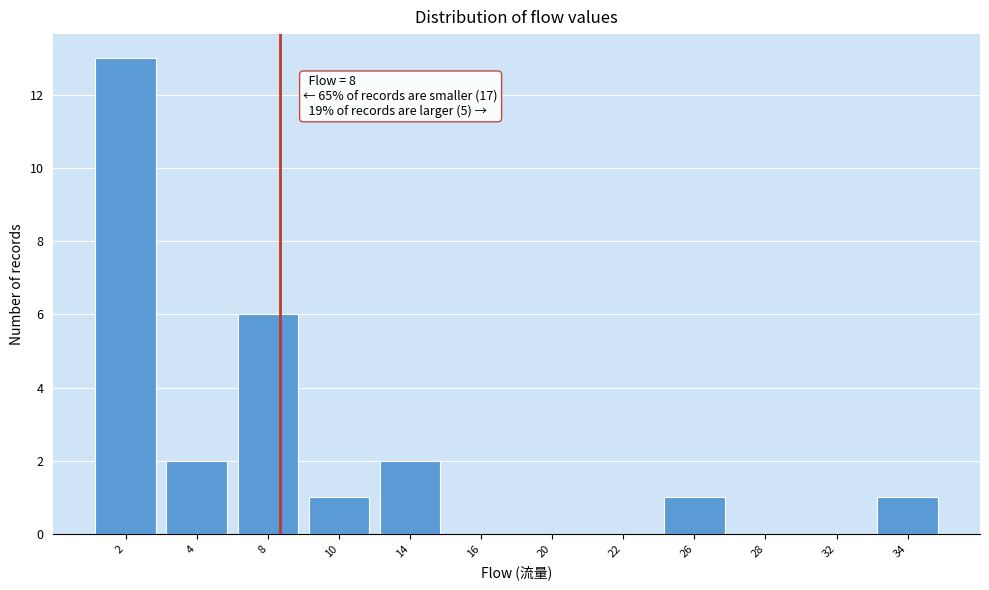

Reading left to right, what are all the values shown in this chart?

2=13	4=2	8=6	10=1	14=2	16=0	20=0	22=0	26=1	28=0	32=0	34=1